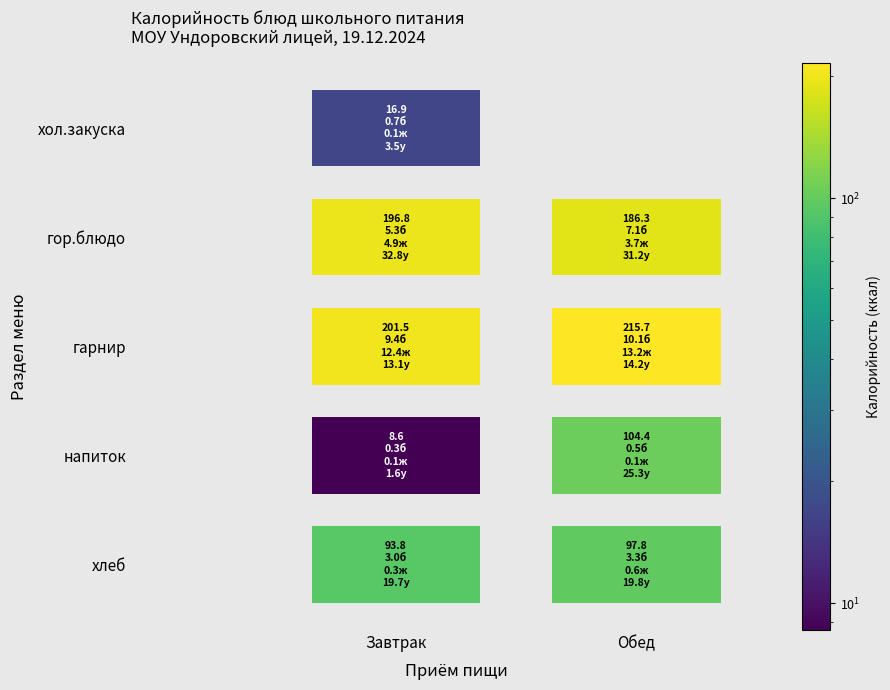

What is the sum of all Обед values?

604.2